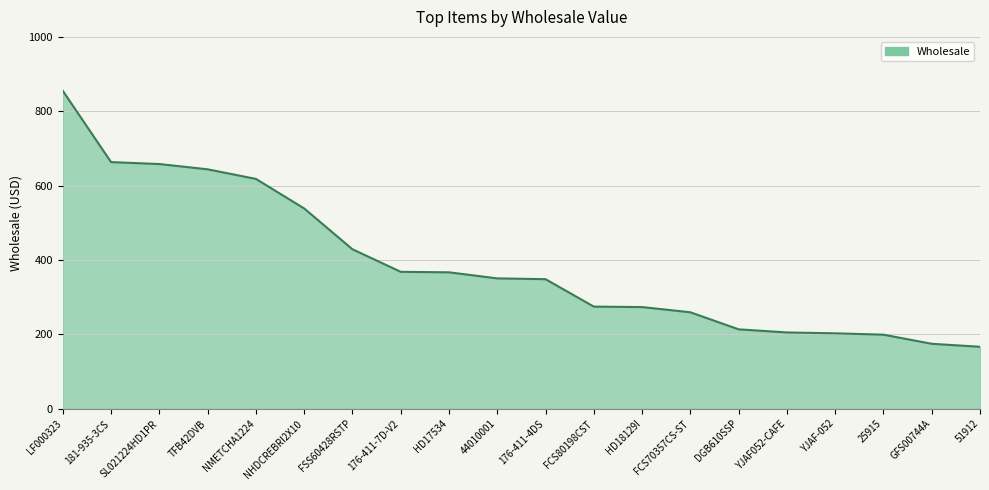

Does the chart display data point markers on the line(s)?

No